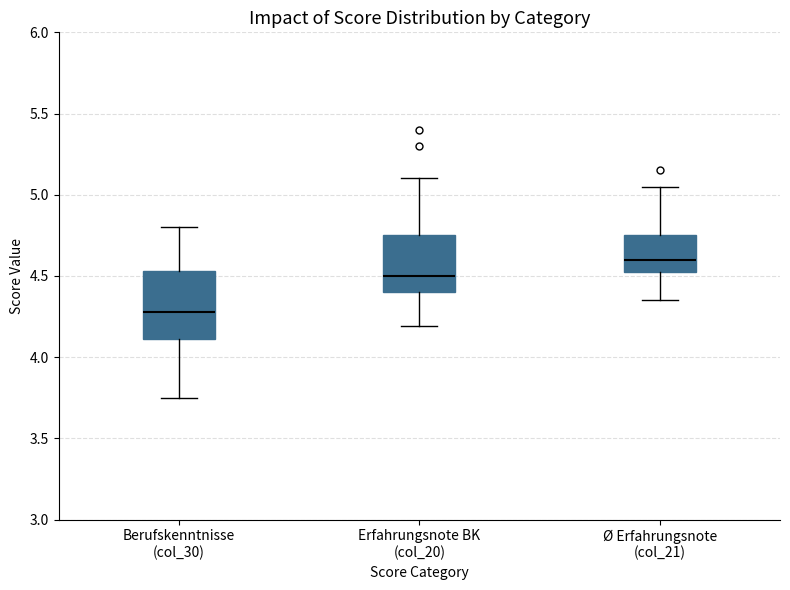

Which box is the tallest, from its lower edge to its upper edge?

Berufskenntnisse (col_30)